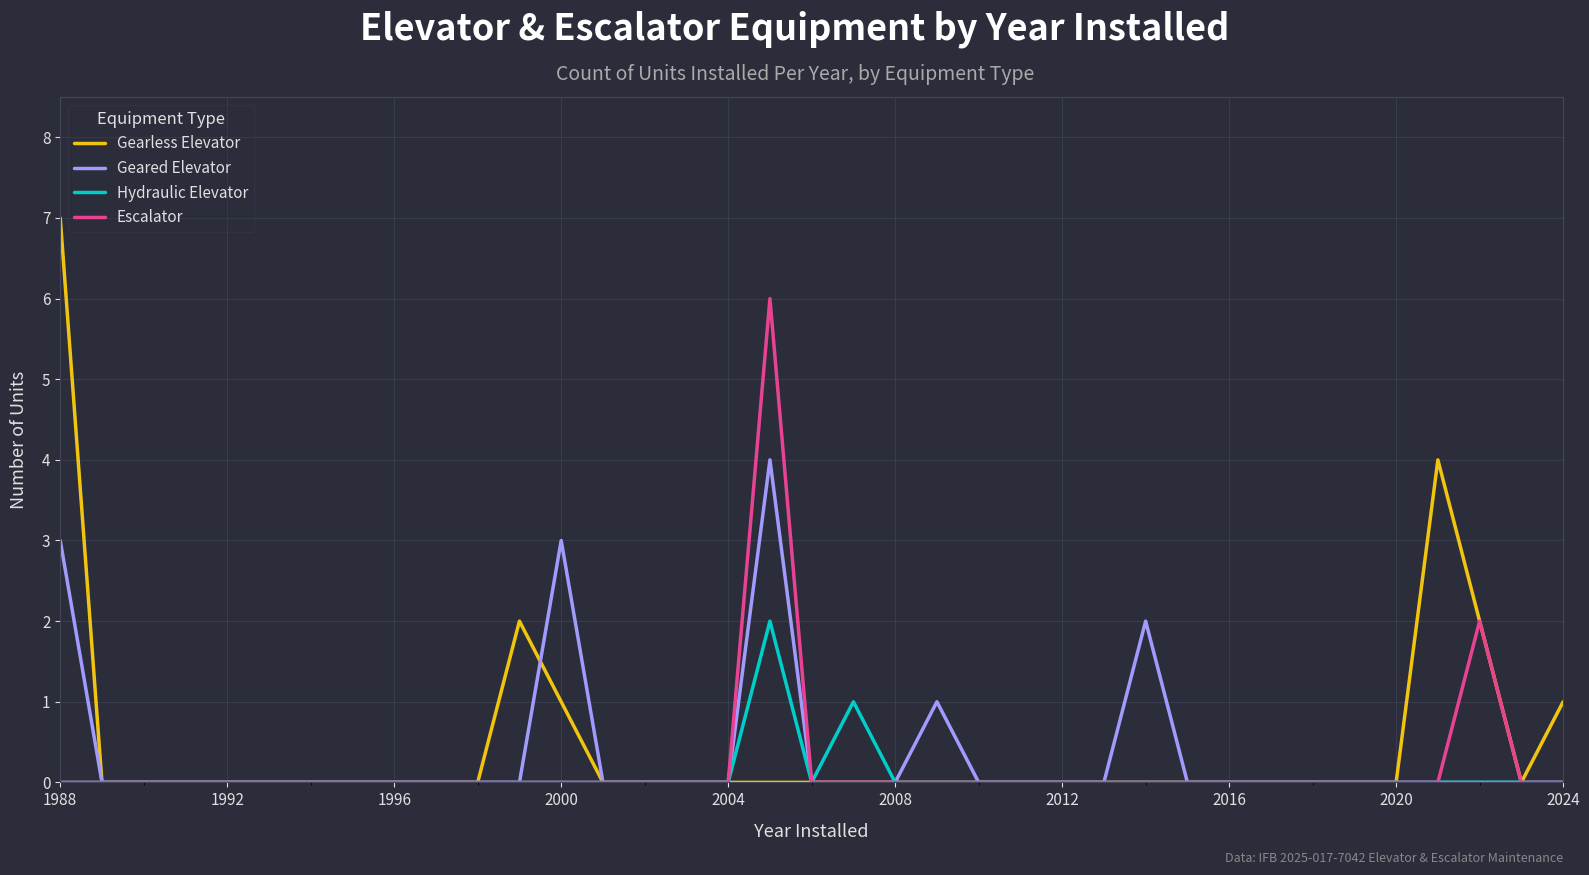

How many lines are shown in the chart?

4